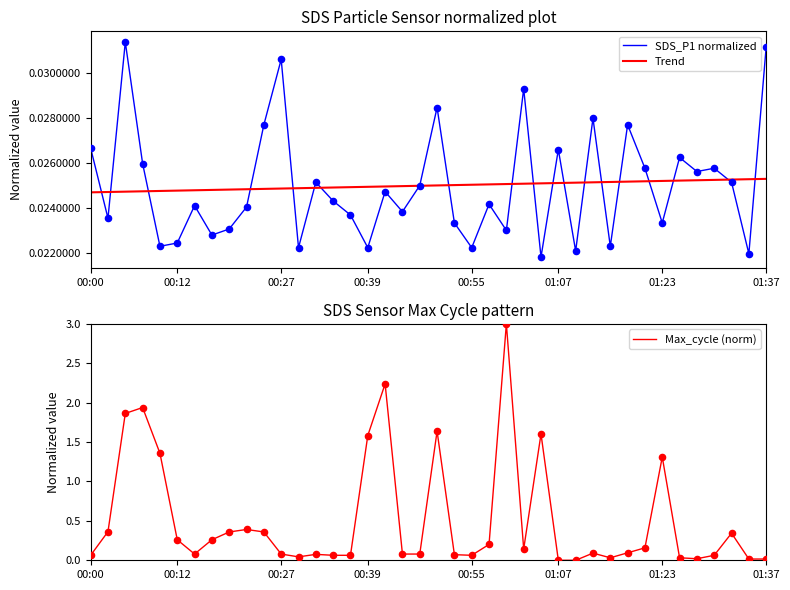

Which series has the widest spread of Y values?

Max_cycle (norm)